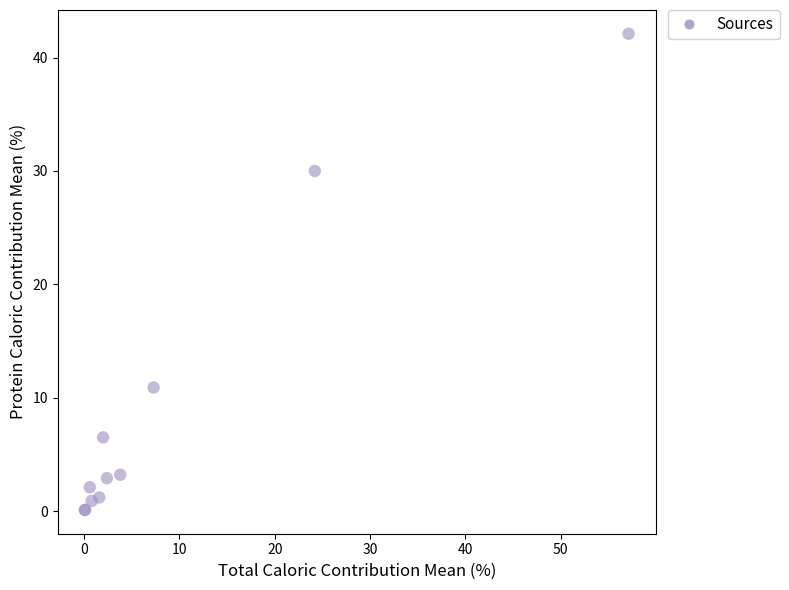

What Y value in the scatter plot is closest to 21?

30.0